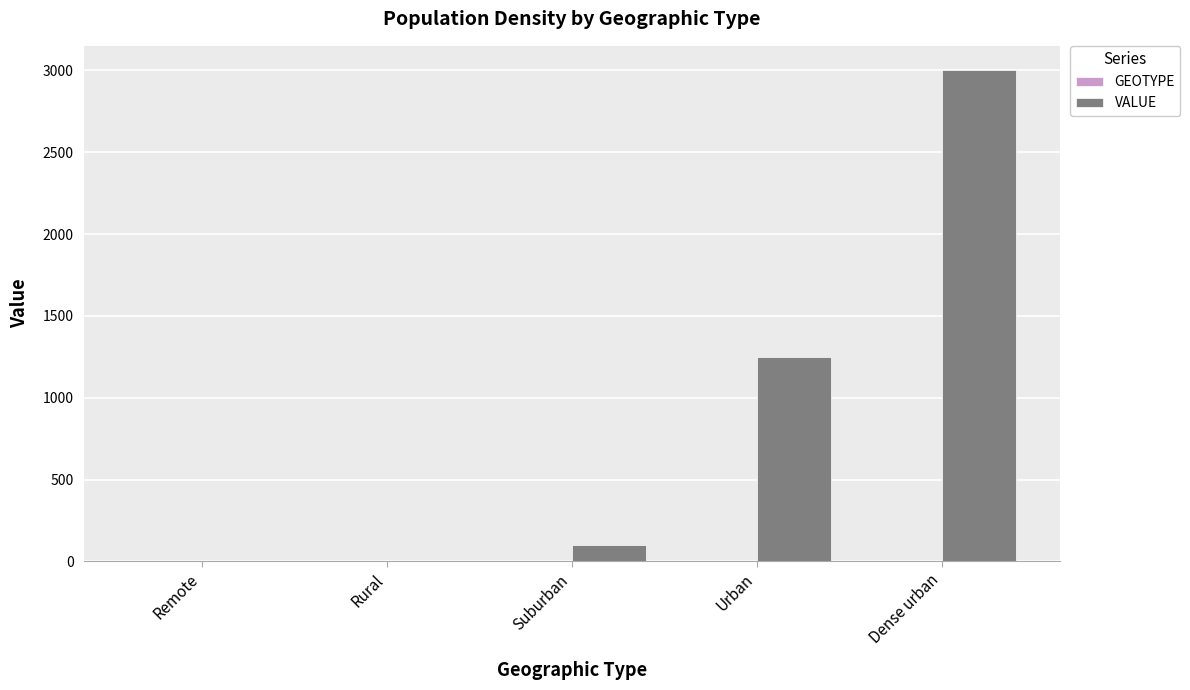

What is the maximum value shown in the chart?

3000.0